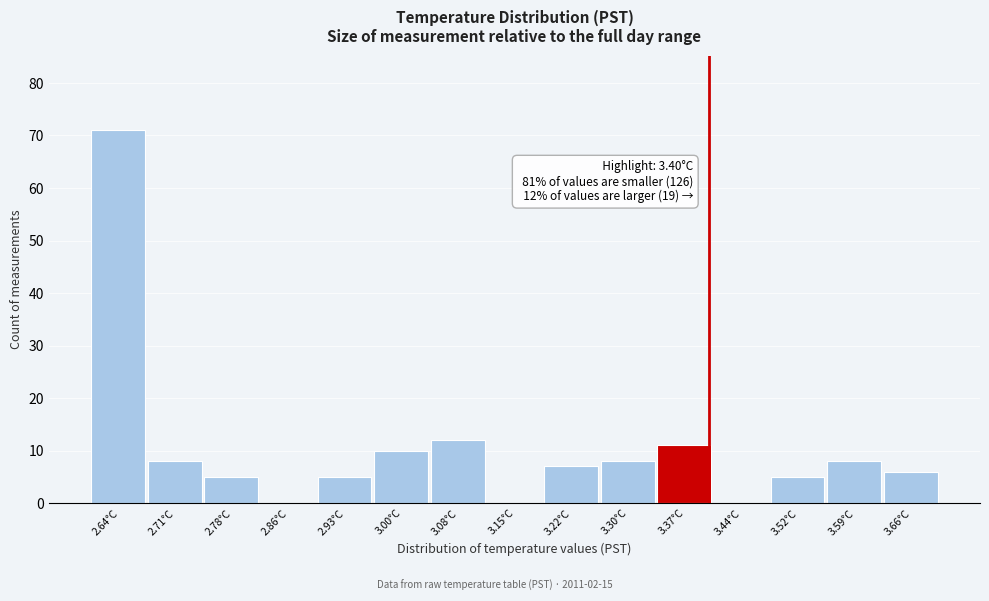

Over which range of the x-axis is the bar tallest?

2.60 to 2.67